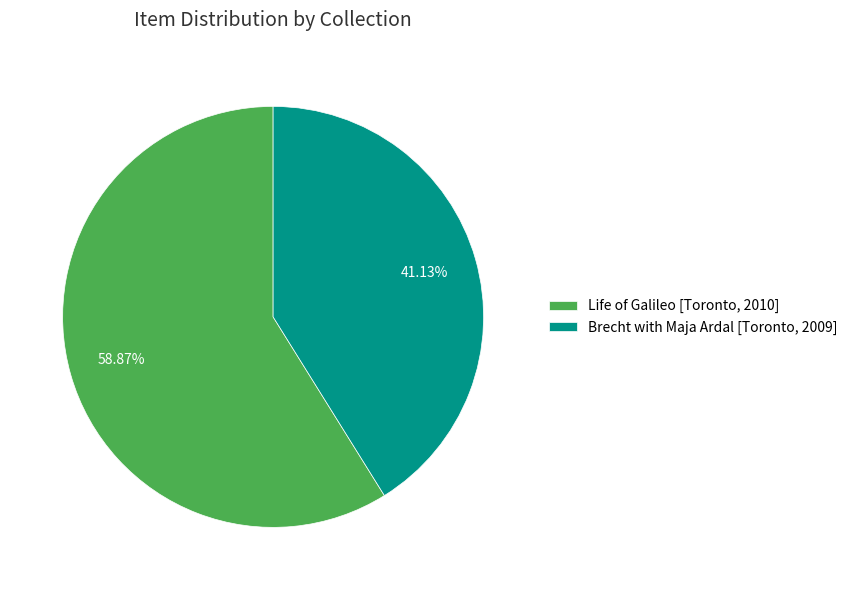

Between Brecht with Maja Ardal [Toronto, 2009] and Life of Galileo [Toronto, 2010], which is larger?

Life of Galileo [Toronto, 2010]